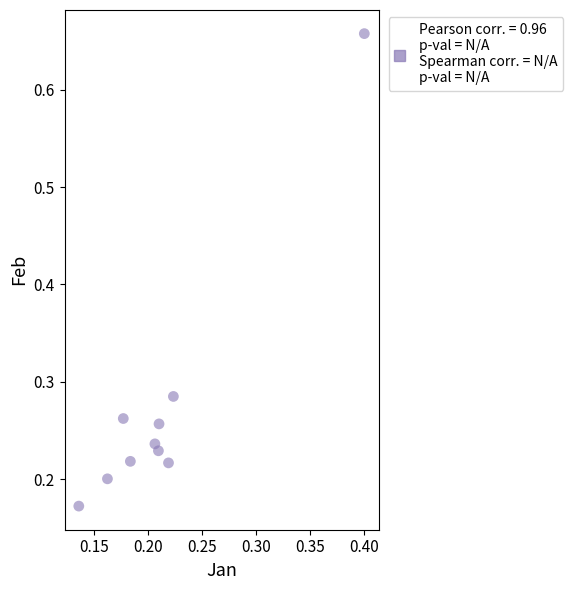

What is the range of Y values (max minus min)?

0.5